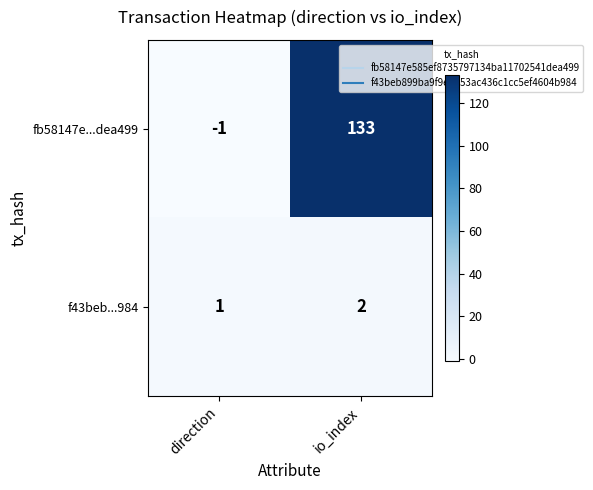

What is the sum of all f43beb...984 values?

3